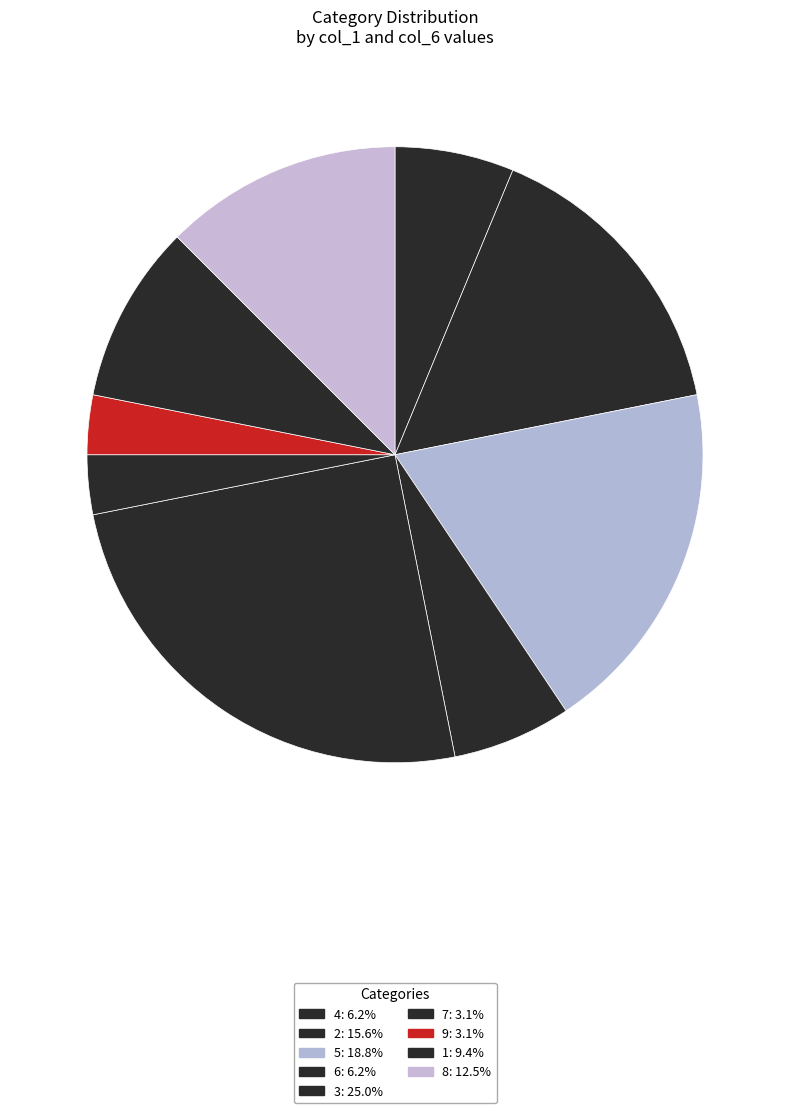

Is there a majority slice in this chart?

No